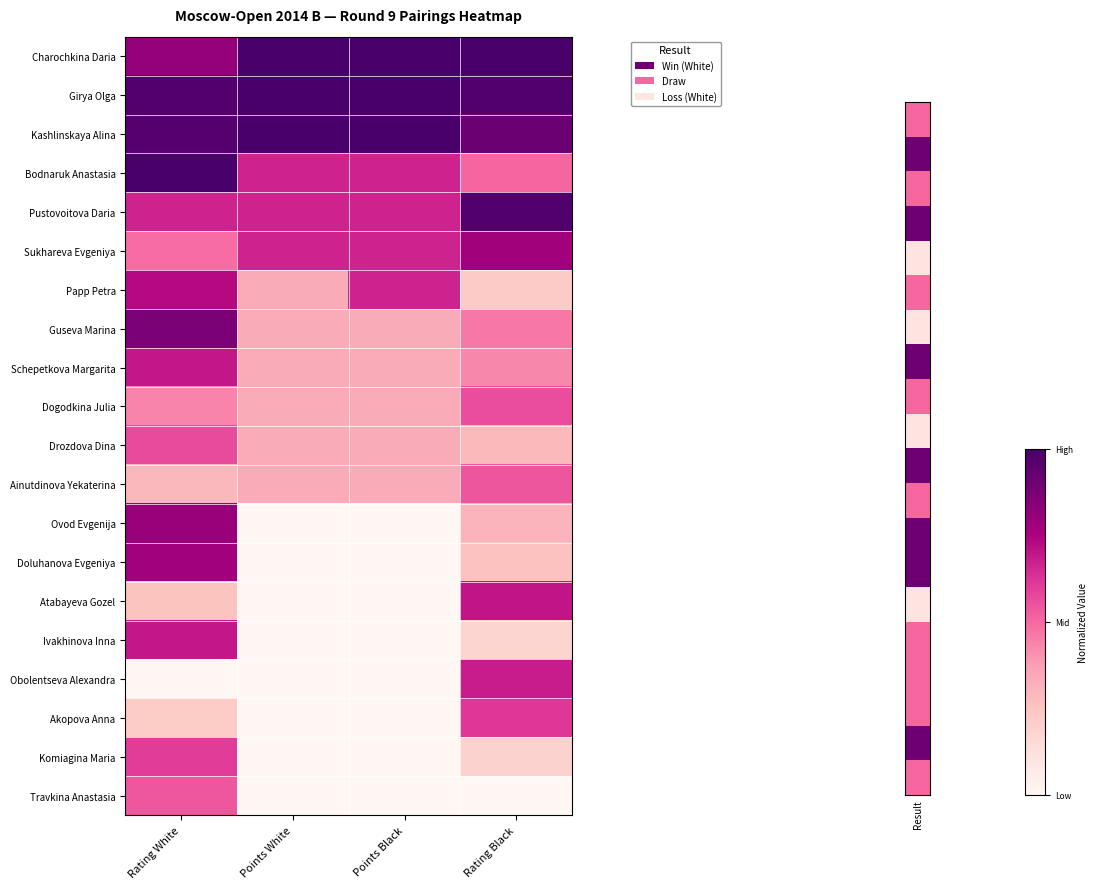

At how many categories does at least one series exceed 0?

4